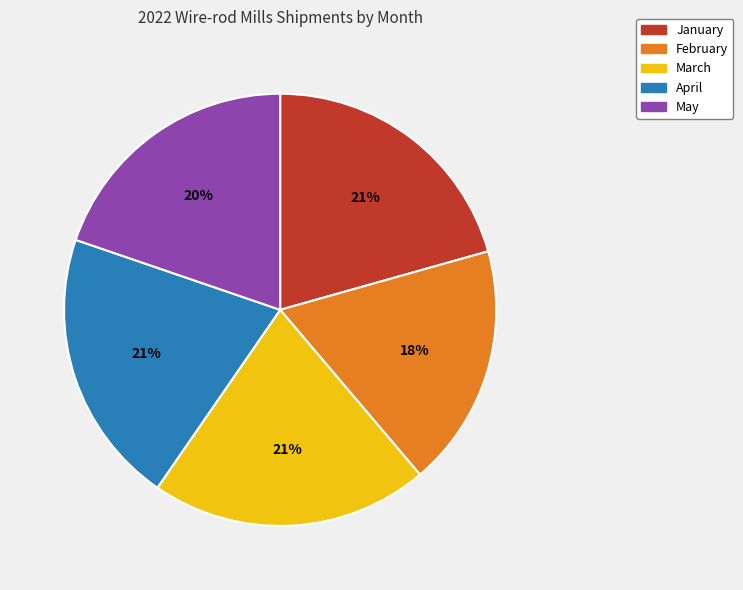

What is the ratio of the value at January to the value at March?

1.0